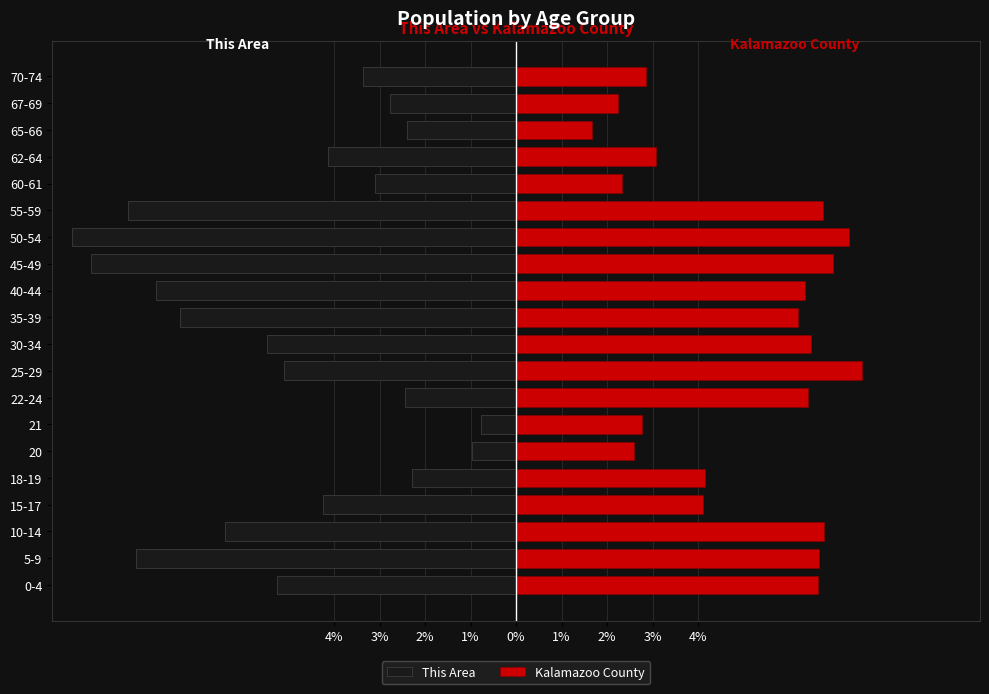

List the series in order of their peak value, lowest first.

This Area, Kalamazoo County